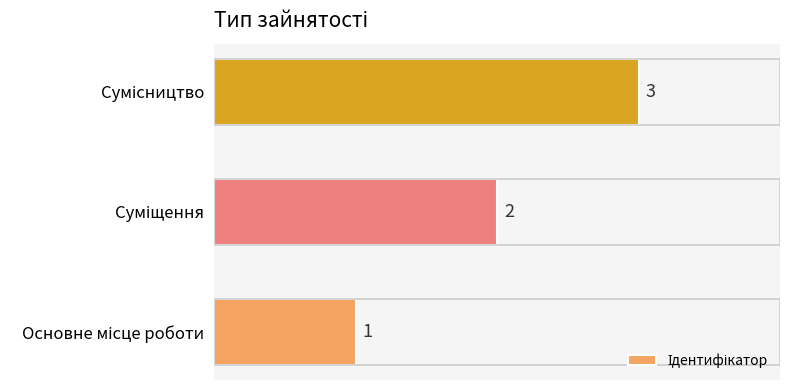

Count the values in the range 1 to 3.

3